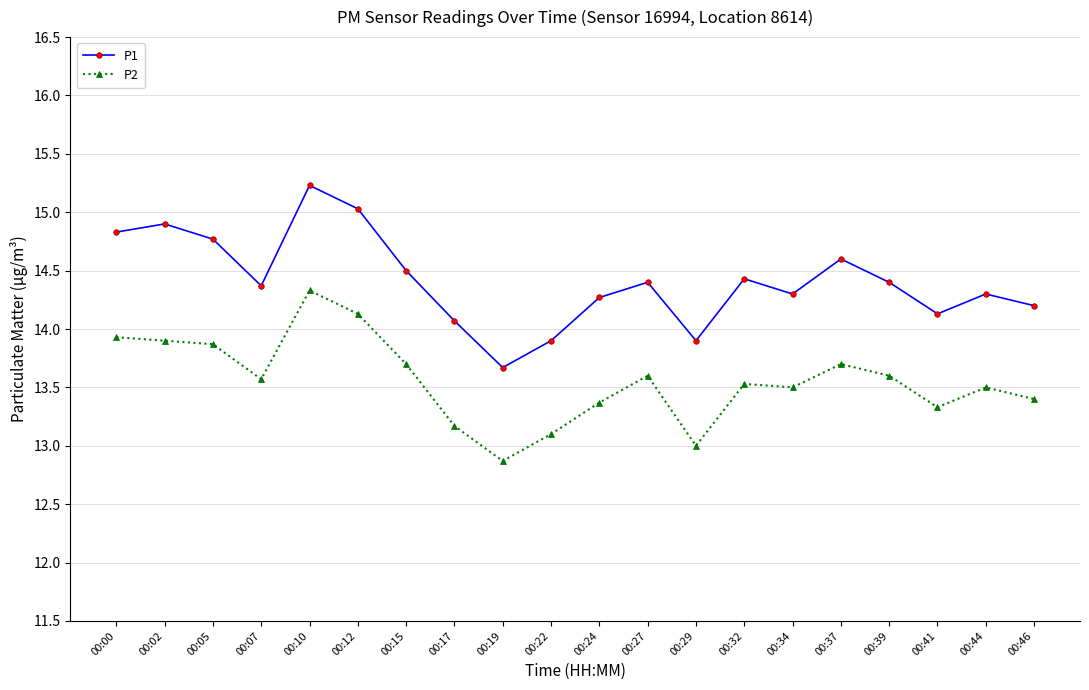

What is the difference between the P2 values at 00:19 and 00:12?

1.3